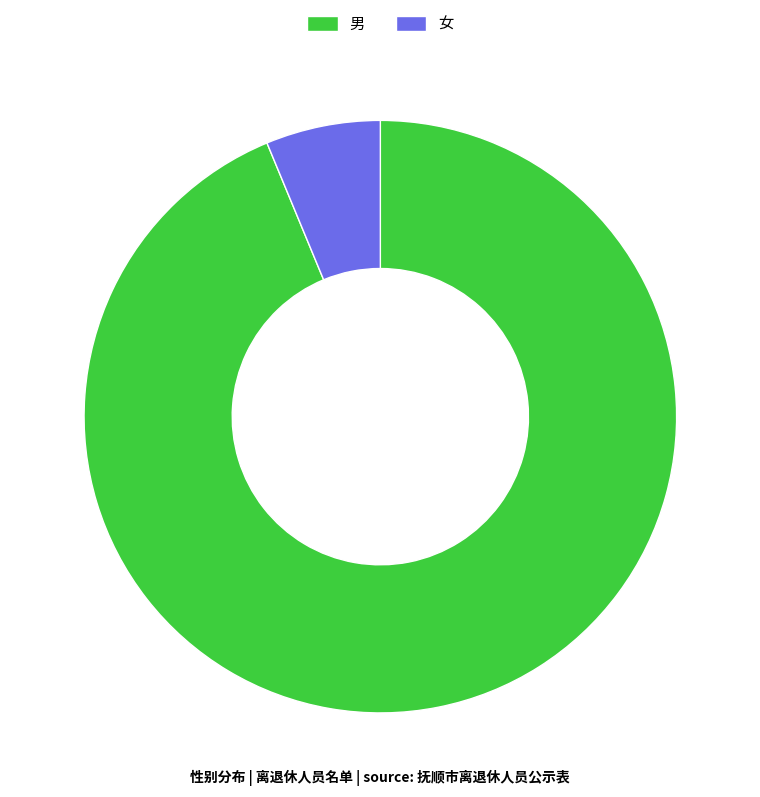

Does any single category account for the majority?

Yes